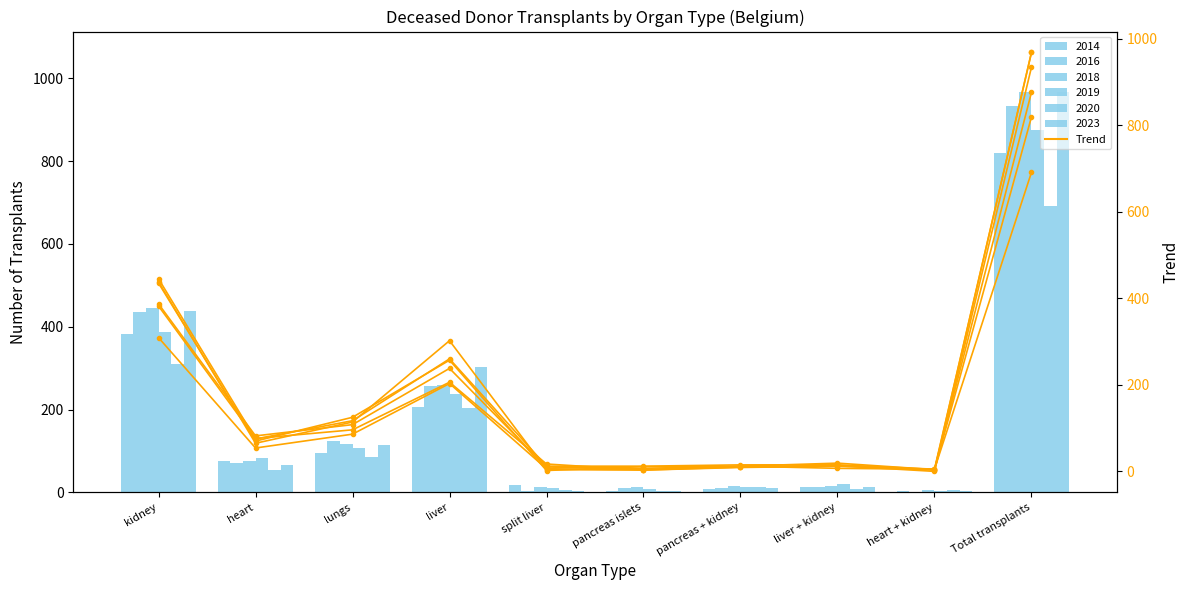

Reading left to right, transcribe all the data shown in this chart.

2014 (line): kidney=382	heart=76	lungs=96	liver=206	split liver=17	pancreas islets=3	pancreas + kidney=9	liver + kidney=12	heart + kidney=4	Total transplants=819
2016 (line): kidney=435	heart=70	lungs=125	liver=257	split liver=2	pancreas islets=11	pancreas + kidney=10	liver + kidney=13	heart + kidney=0	Total transplants=934
2018 (line): kidney=445	heart=75	lungs=117	liver=260	split liver=12	pancreas islets=12	pancreas + kidney=15	liver + kidney=15	heart + kidney=5	Total transplants=968
2019 (line): kidney=387	heart=82	lungs=108	liver=238	split liver=10	pancreas islets=7	pancreas + kidney=12	liver + kidney=19	heart + kidney=4	Total transplants=876
2020 (line): kidney=309	heart=54	lungs=86	liver=203	split liver=6	pancreas islets=4	pancreas + kidney=12	liver + kidney=7	heart + kidney=5	Total transplants=691
2023 (line): kidney=438	heart=65	lungs=114	liver=302	split liver=4	pancreas islets=3	pancreas + kidney=10	liver + kidney=14	heart + kidney=3	Total transplants=968